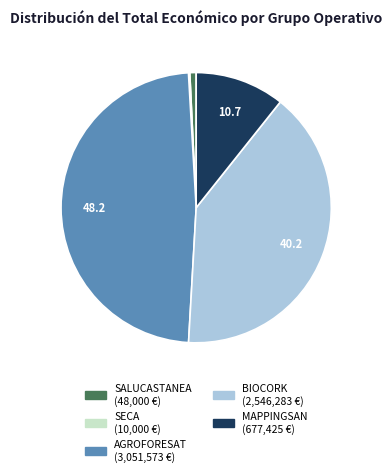

Which slice is the largest?

AGROFORESAT